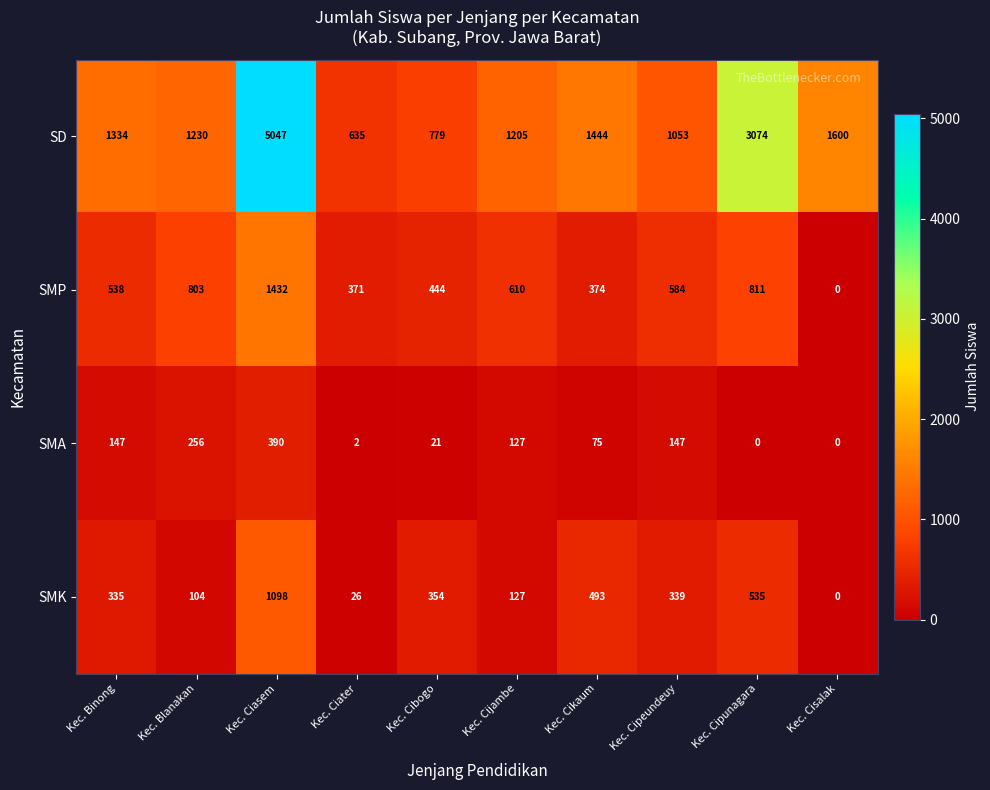

What is the difference between the maximum and second lowest values in the SD series?

4268